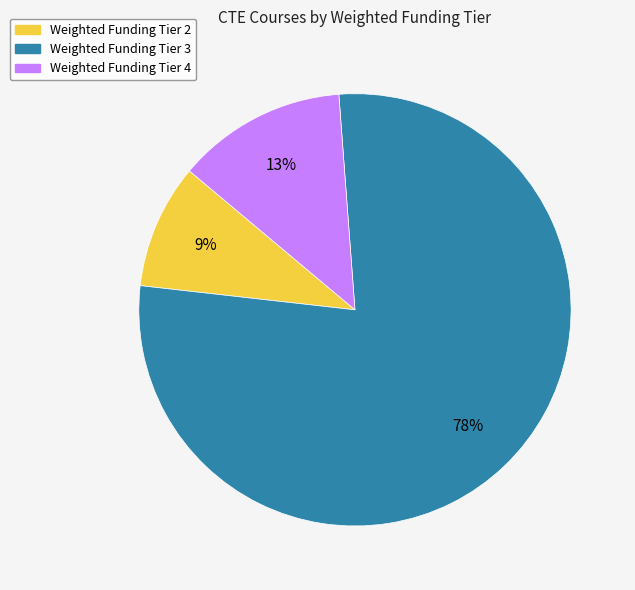

Is the sum of Weighted Funding Tier 3 and Weighted Funding Tier 4 greater than half?

Yes